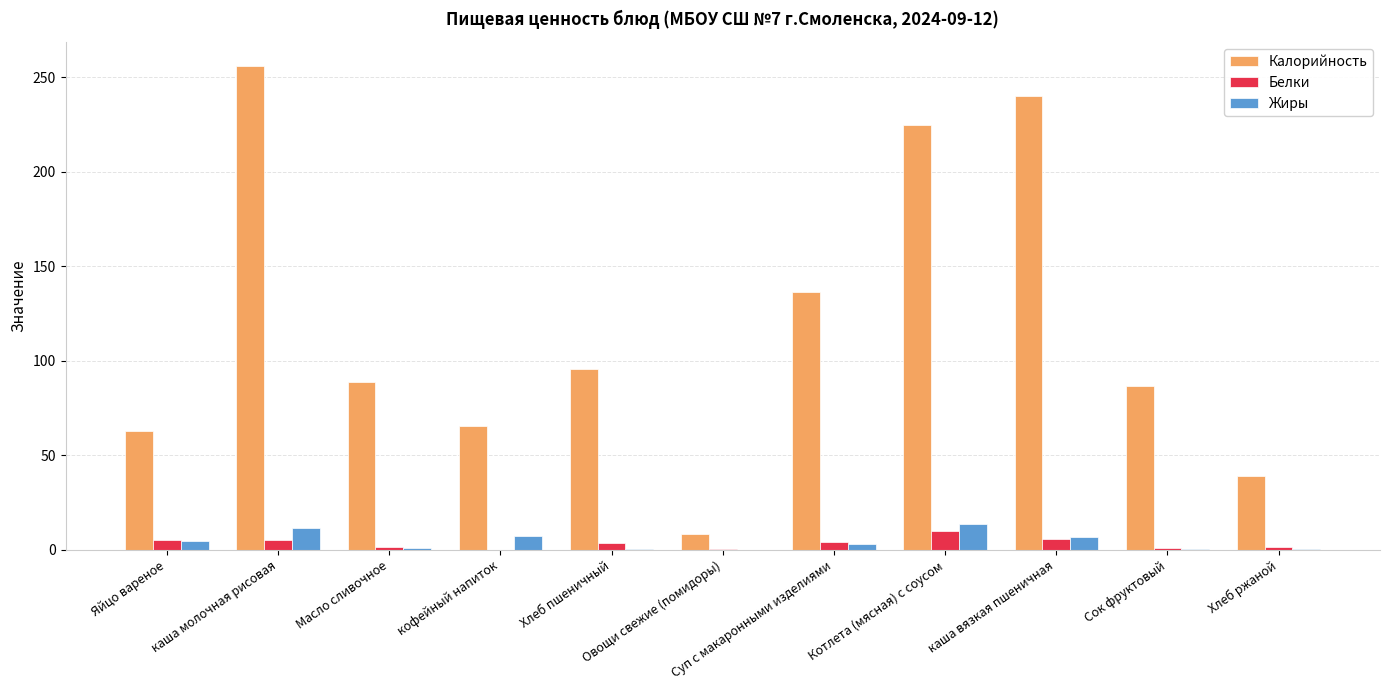

What is the sum of all Белки values?

38.3